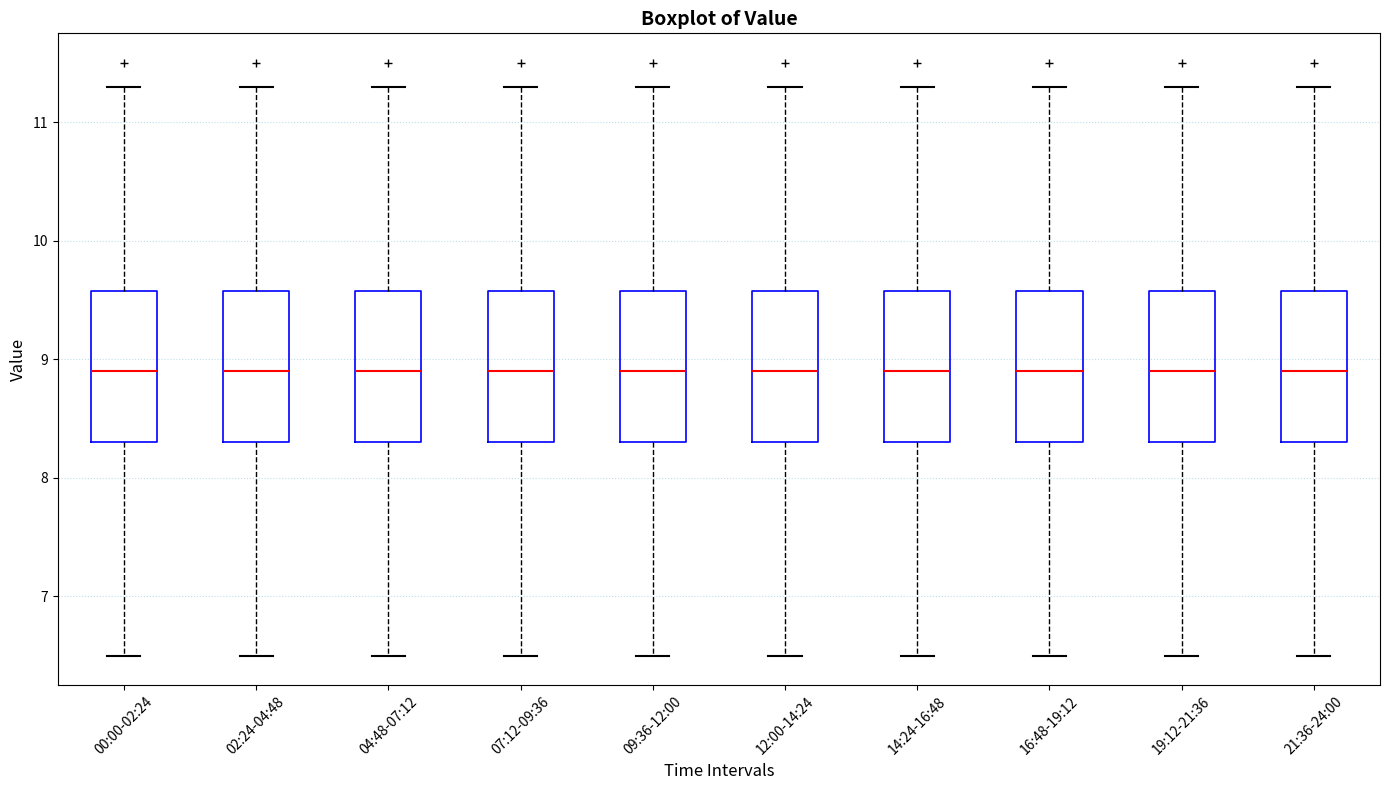

Reading left to right, read every box against the y-axis: the position of its median line, the range the box covers, and the ends of its whiskers. The values are not printed on the chart, so give them approximately, as read against the axis.

00:00-02:24: median 8.9, box 8.3 to 9.6, whiskers 6.5 to 11.3
02:24-04:48: median 8.9, box 8.3 to 9.6, whiskers 6.5 to 11.3
04:48-07:12: median 8.9, box 8.3 to 9.6, whiskers 6.5 to 11.3
07:12-09:36: median 8.9, box 8.3 to 9.6, whiskers 6.5 to 11.3
09:36-12:00: median 8.9, box 8.3 to 9.6, whiskers 6.5 to 11.3
12:00-14:24: median 8.9, box 8.3 to 9.6, whiskers 6.5 to 11.3
14:24-16:48: median 8.9, box 8.3 to 9.6, whiskers 6.5 to 11.3
16:48-19:12: median 8.9, box 8.3 to 9.6, whiskers 6.5 to 11.3
19:12-21:36: median 8.9, box 8.3 to 9.6, whiskers 6.5 to 11.3
21:36-24:00: median 8.9, box 8.3 to 9.6, whiskers 6.5 to 11.3